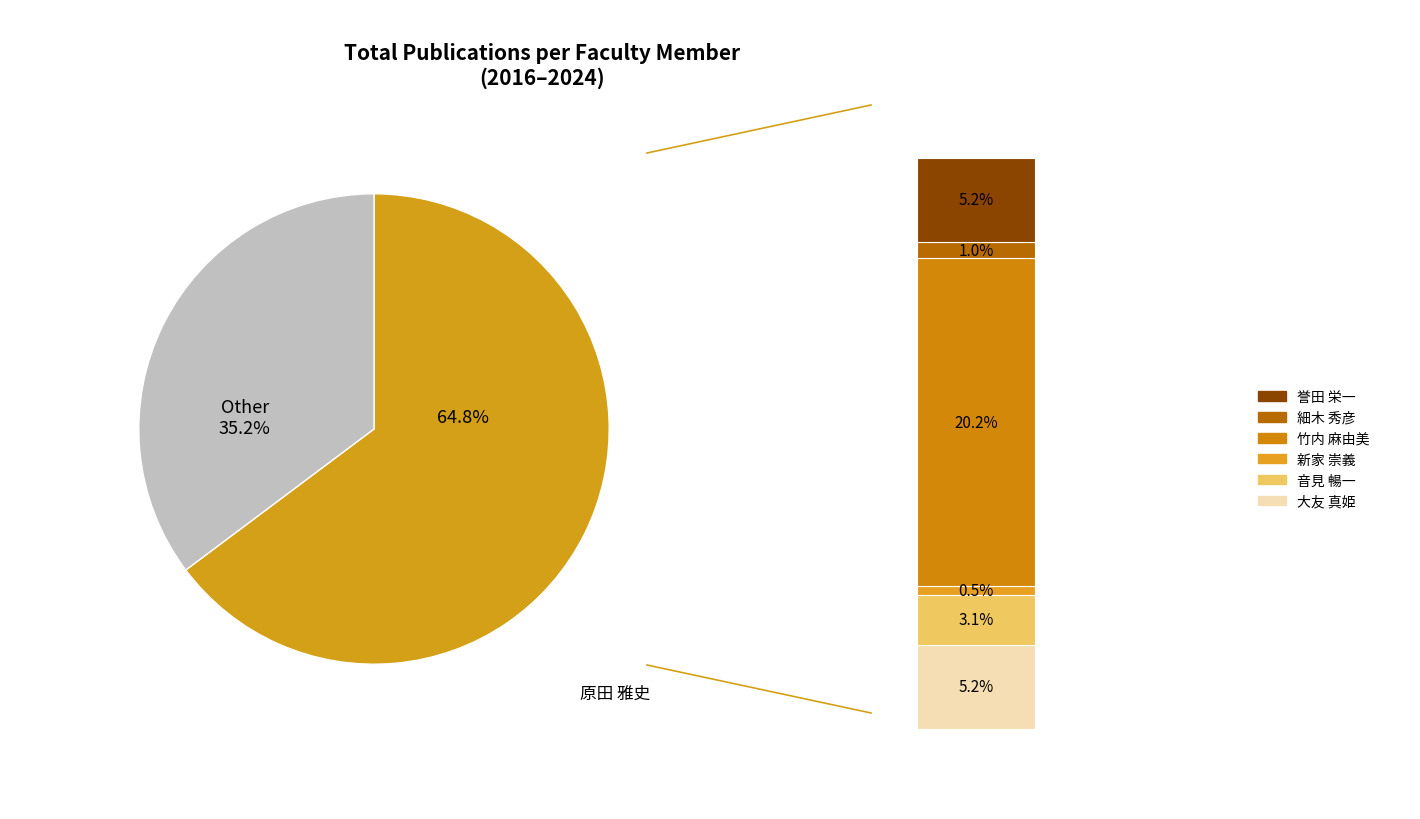

The 音見 暢一 slice represents 3% of the pie. True or false?

True